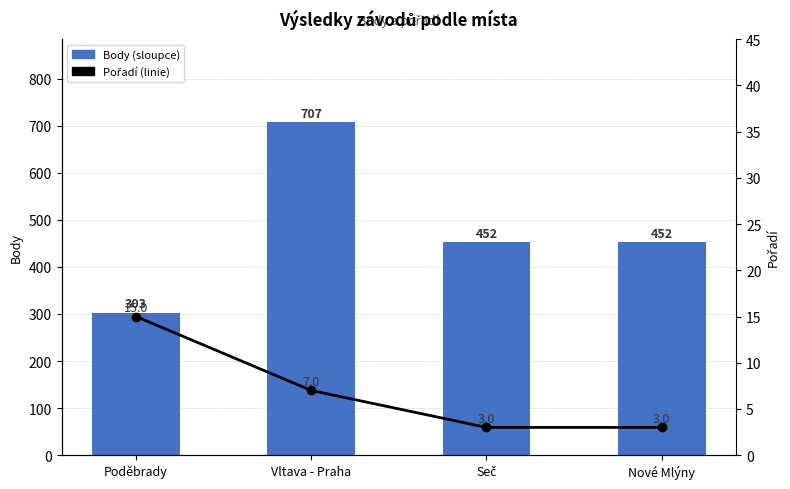

Which category has the highest value in the Pořadí series?

Poděbrady